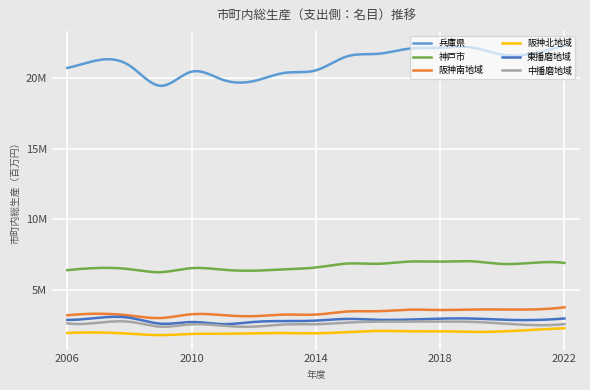

Which series has the largest range (max minus min)?

兵庫県